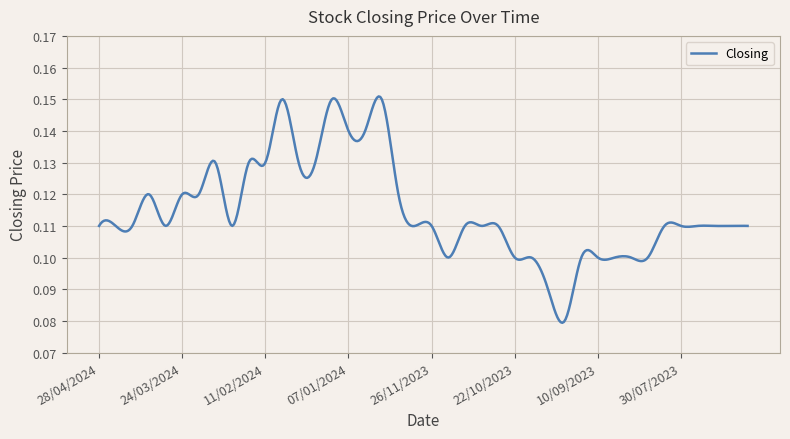

How many lines are shown in the chart?

1